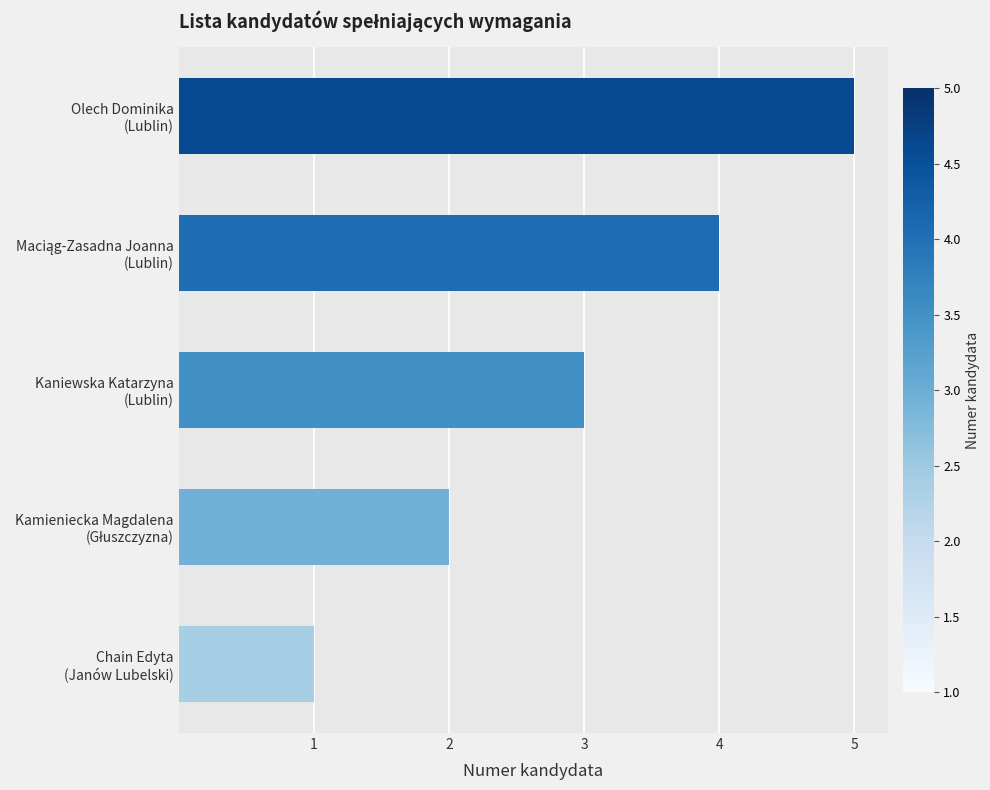

What is the smallest value displayed?

1